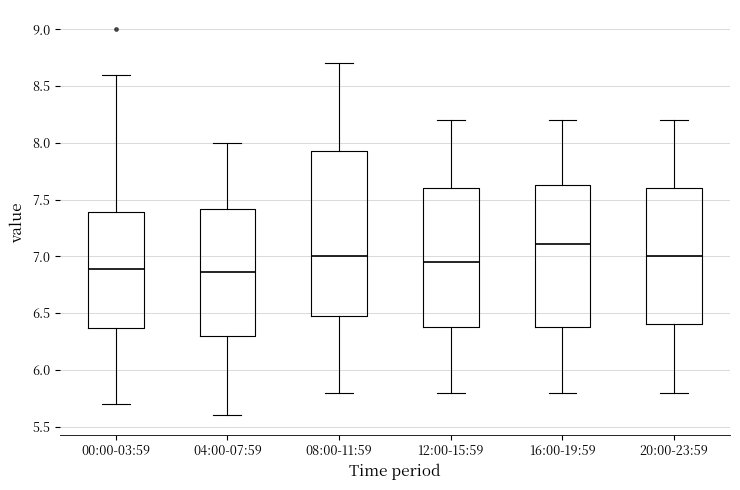

Comparing the boxes themselves (not the whiskers), which one is the tallest?

08:00-11:59